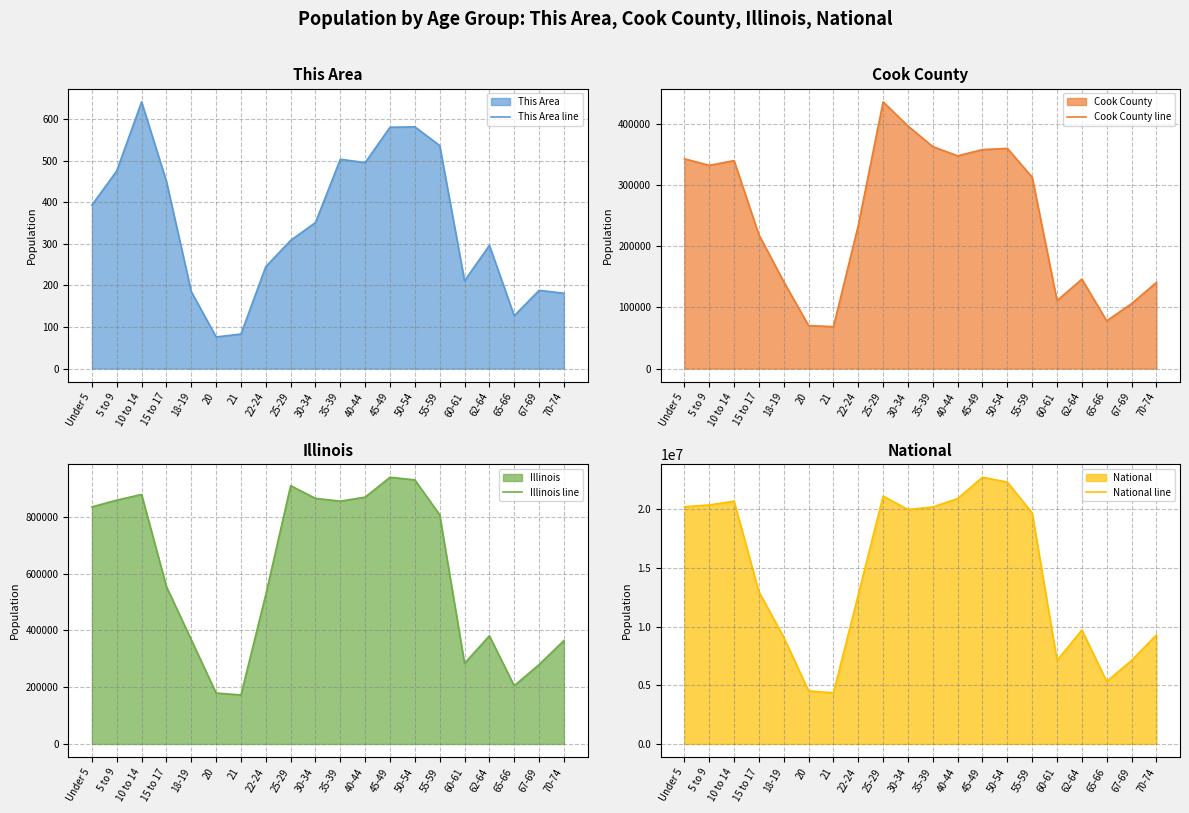

What is the label of the 11th point from the left?

35-39